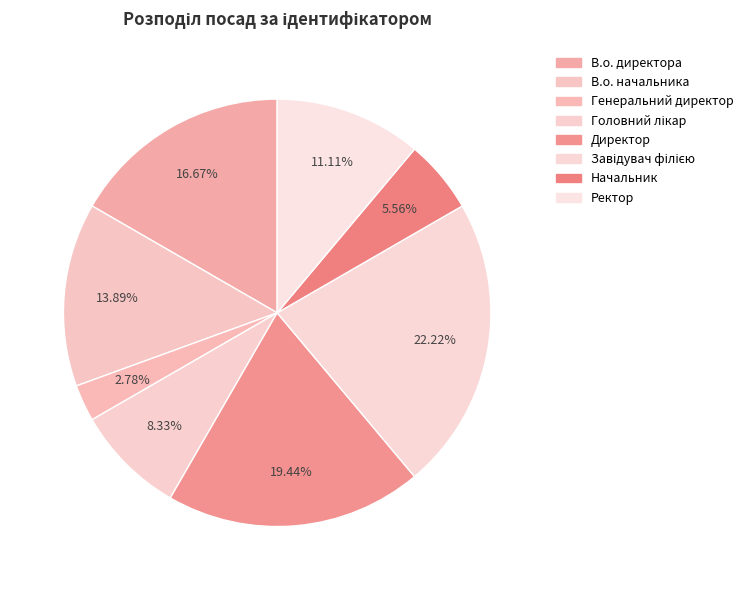

What is the change in value from В.о. директора to В.о. начальника?

-1